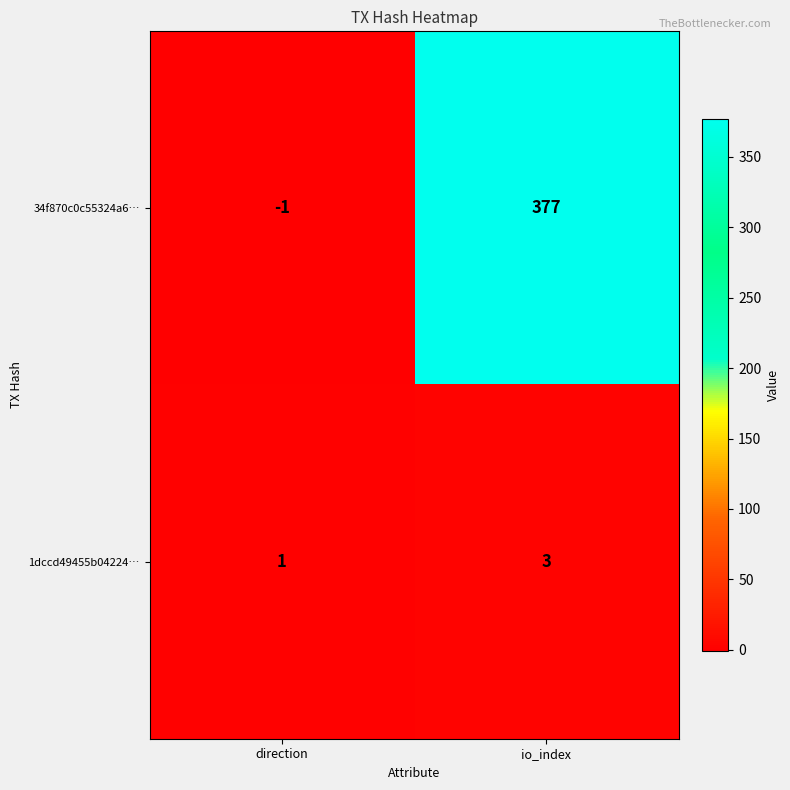

Reading left to right, list all the values displayed in this chart.

34f870c0c55324a6…: -1	377
1dccd49455b04224…: 1	3